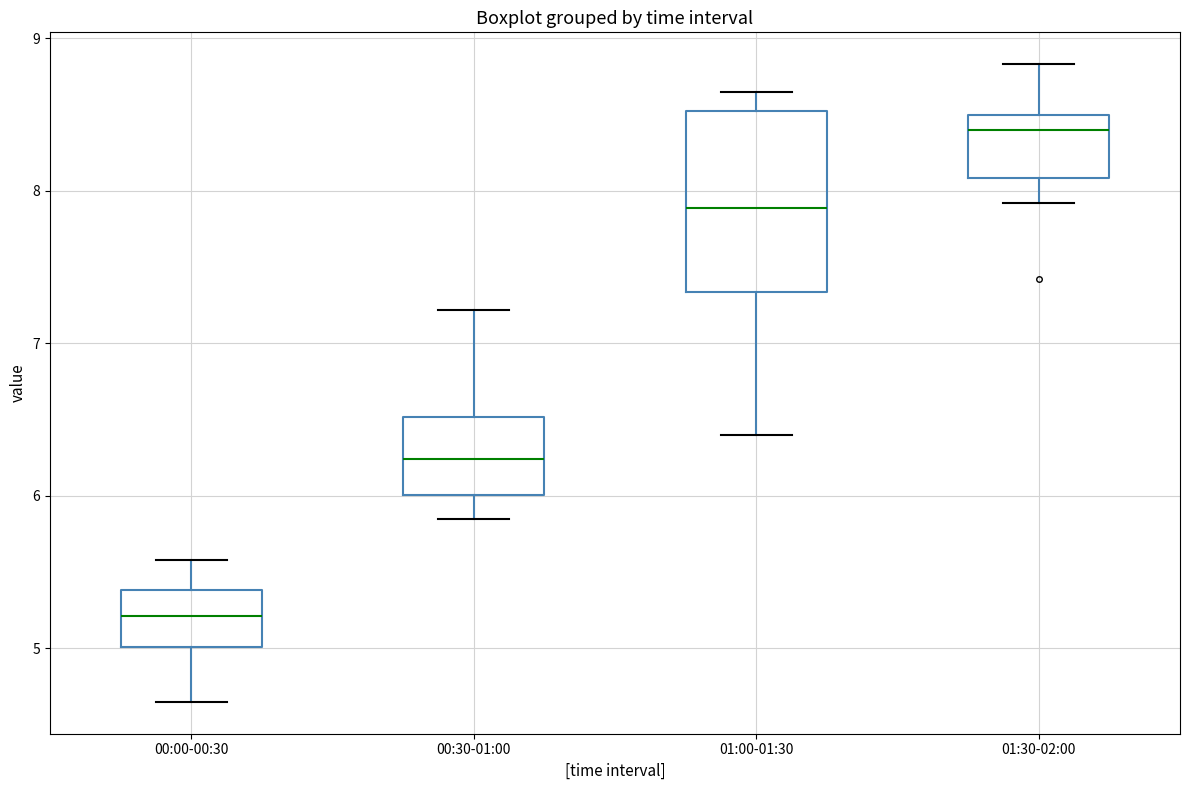

Which box's median line is the lowest?

00:00-00:30